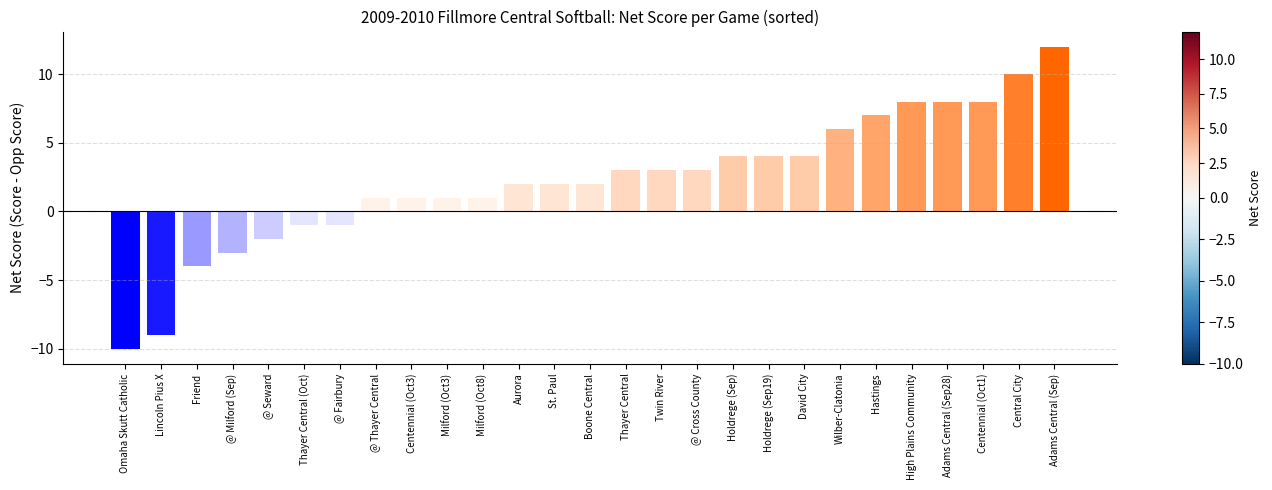

What is the smallest value displayed?

-10